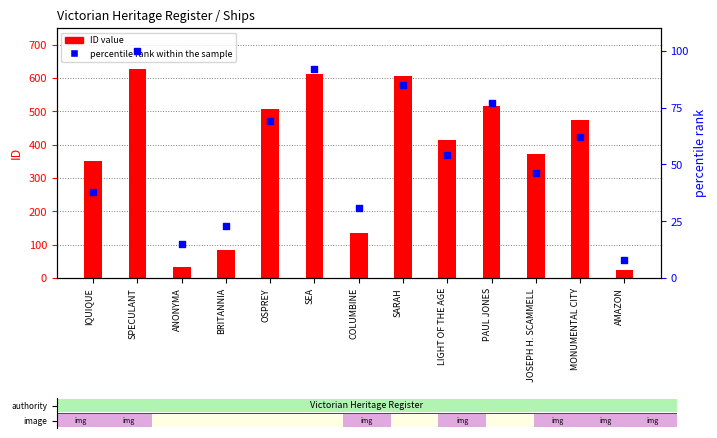

At how many categories does at least one series exceed 600?

3